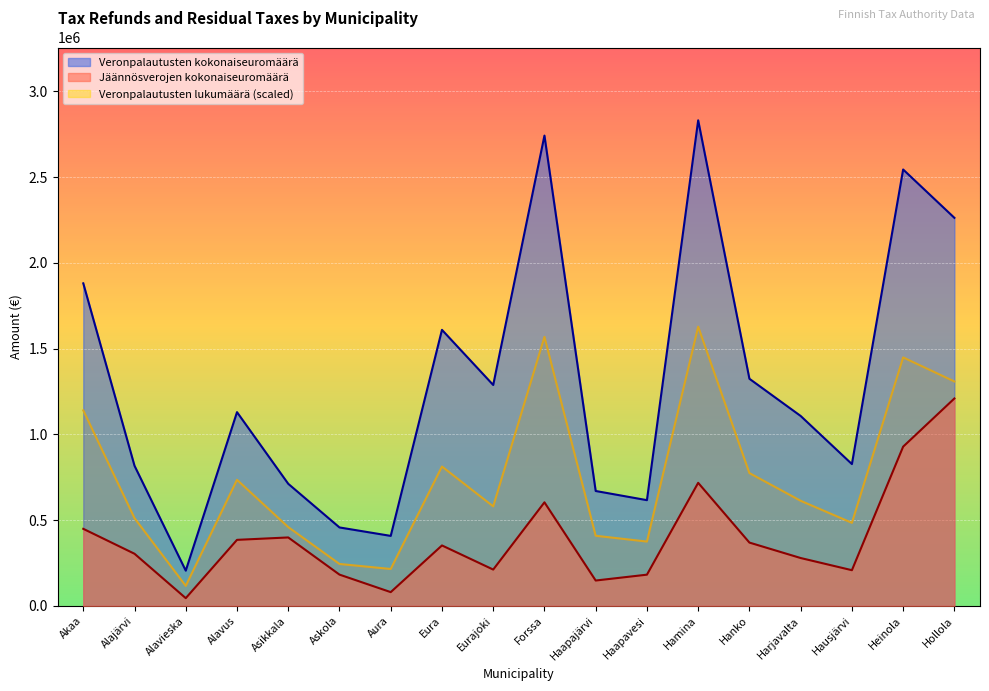

What is the sum of all Veronpalautusten lukumäärä values?

13425548.6